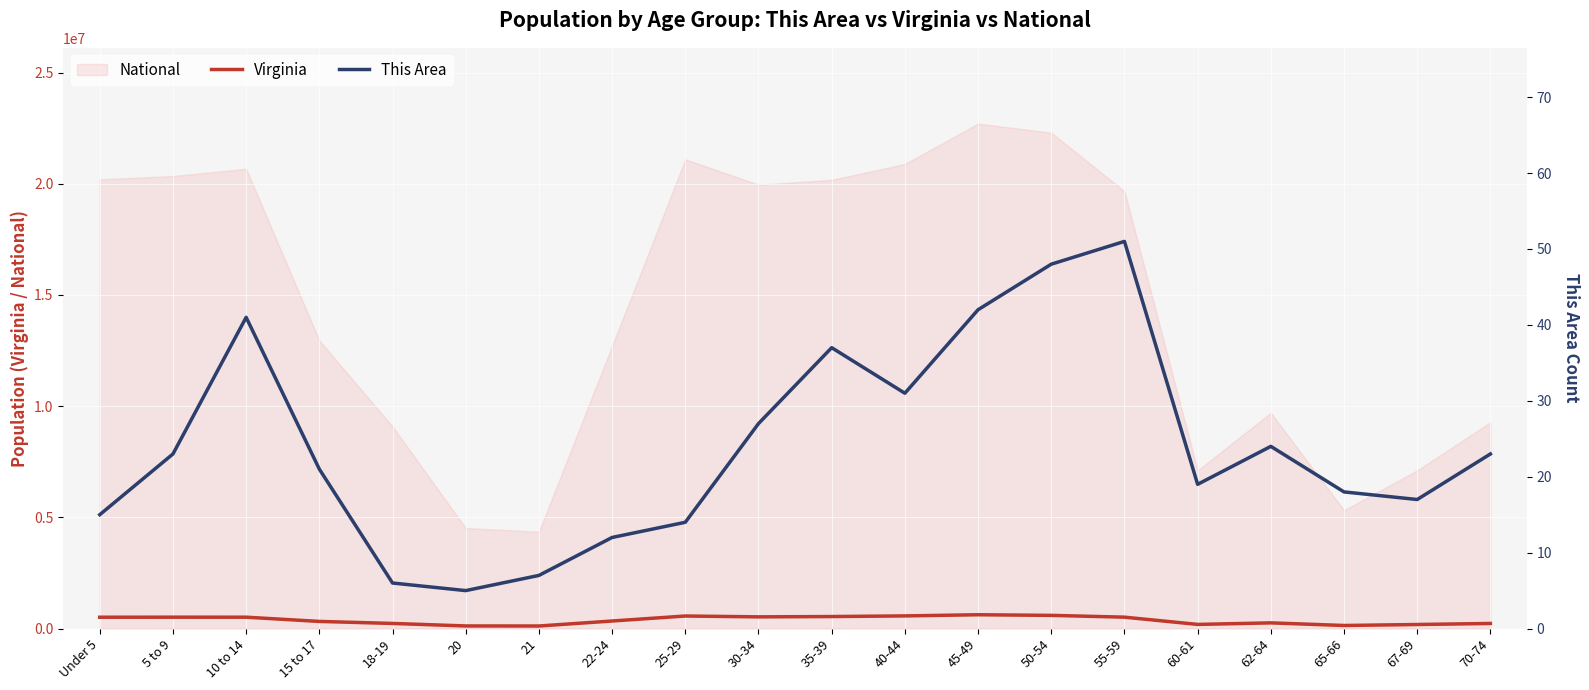

Between 65-66 and 67-69, which series saw the biggest shift?

Virginia